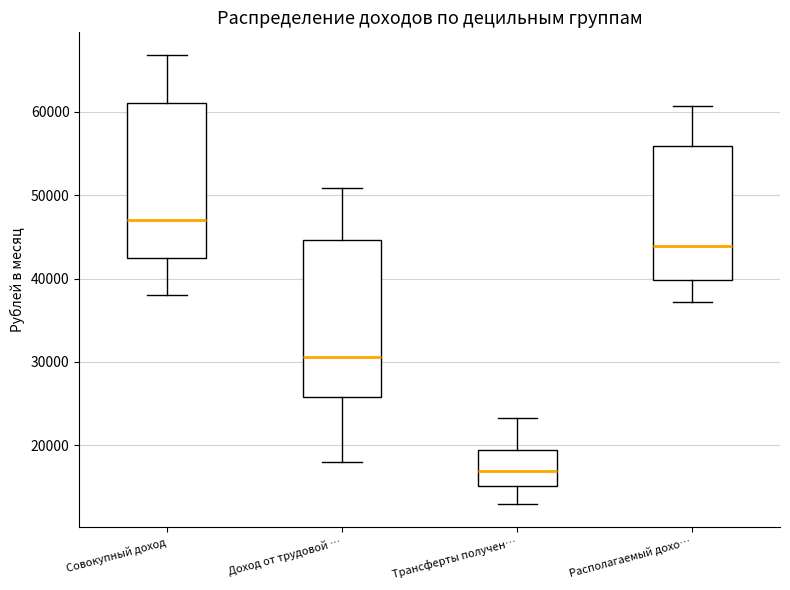

Reading left to right, read every box against the y-axis: the position of its median line, the range the box covers, and the ends of its whiskers. The values are not printed on the chart, so give them approximately, as read against the axis.

Совокупный доход: median 47000, box 42000 to 61000, whiskers 38000 to 67000
Доход от трудовой …: median 31000, box 26000 to 45000, whiskers 18000 to 51000
Трансферты получен…: median 17000, box 15000 to 19000, whiskers 13000 to 23000
Располагаемый дохо…: median 44000, box 40000 to 56000, whiskers 37000 to 61000